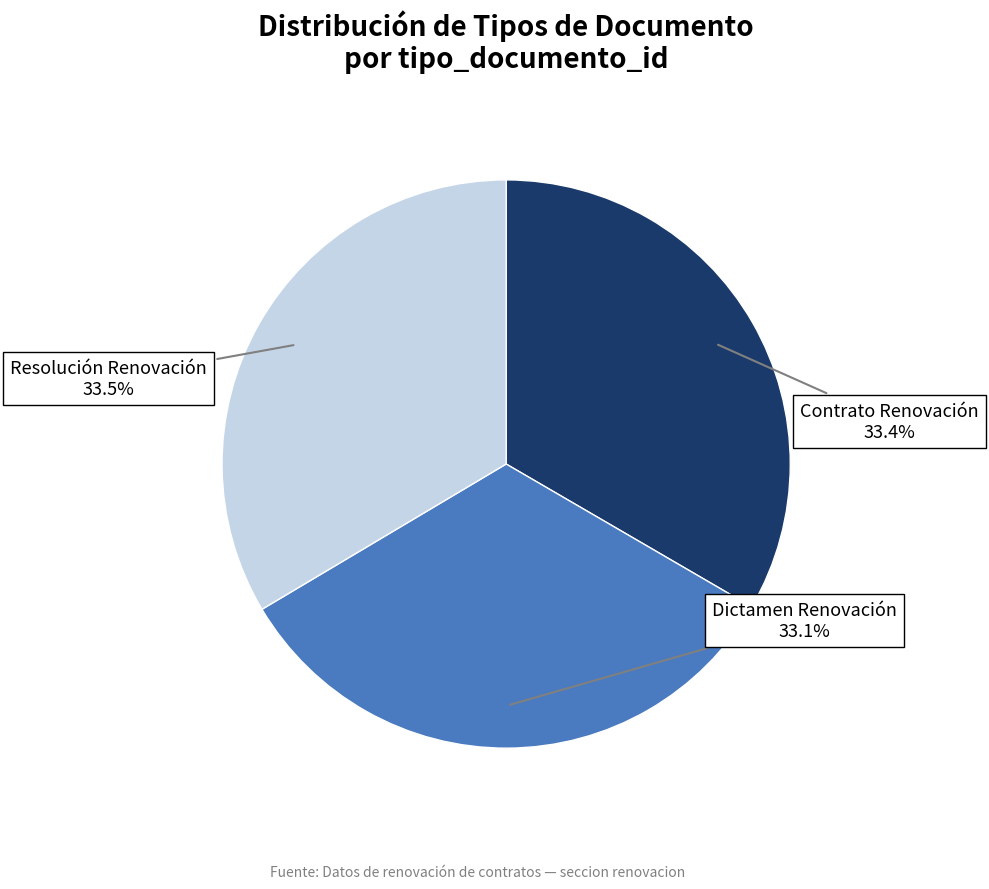

Is it true that Contrato Renovación is 33% of the pie?

True